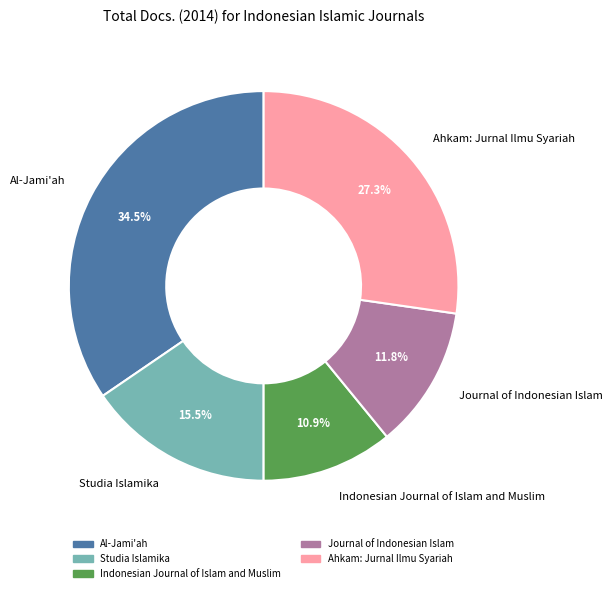

Between Al-Jami'ah and Studia Islamika, which is larger?

Al-Jami'ah